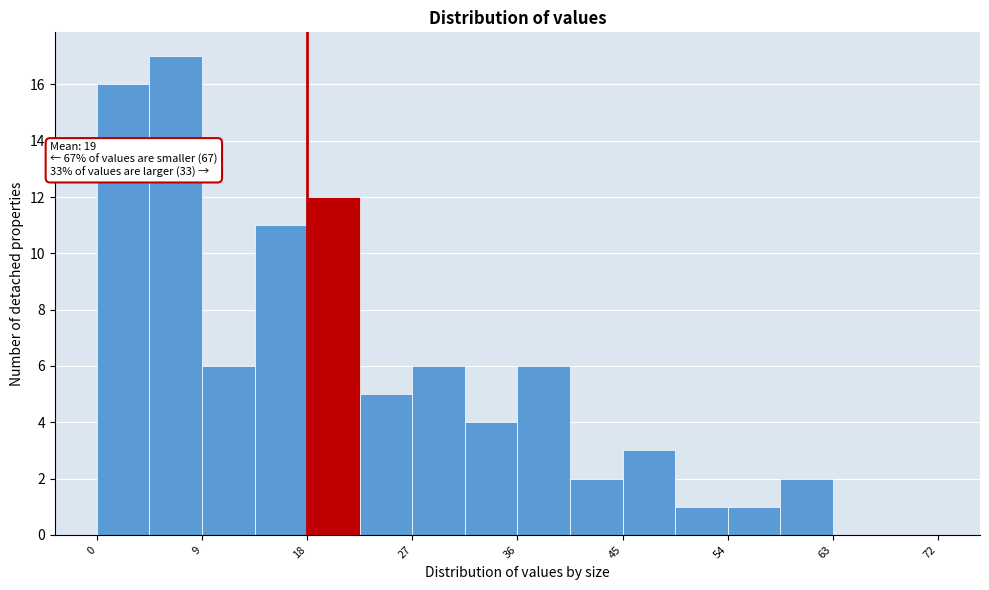

Over which range of the x-axis is the bar tallest?

4.5 to 9.0